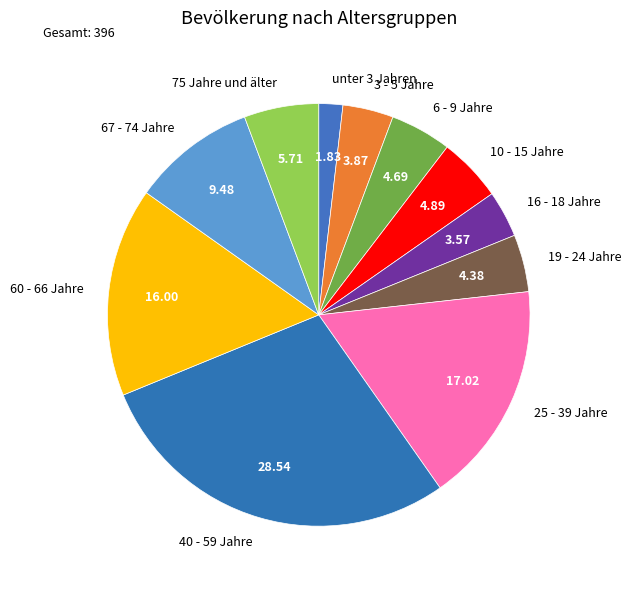

Which slice is the smallest?

unter 3 Jahren